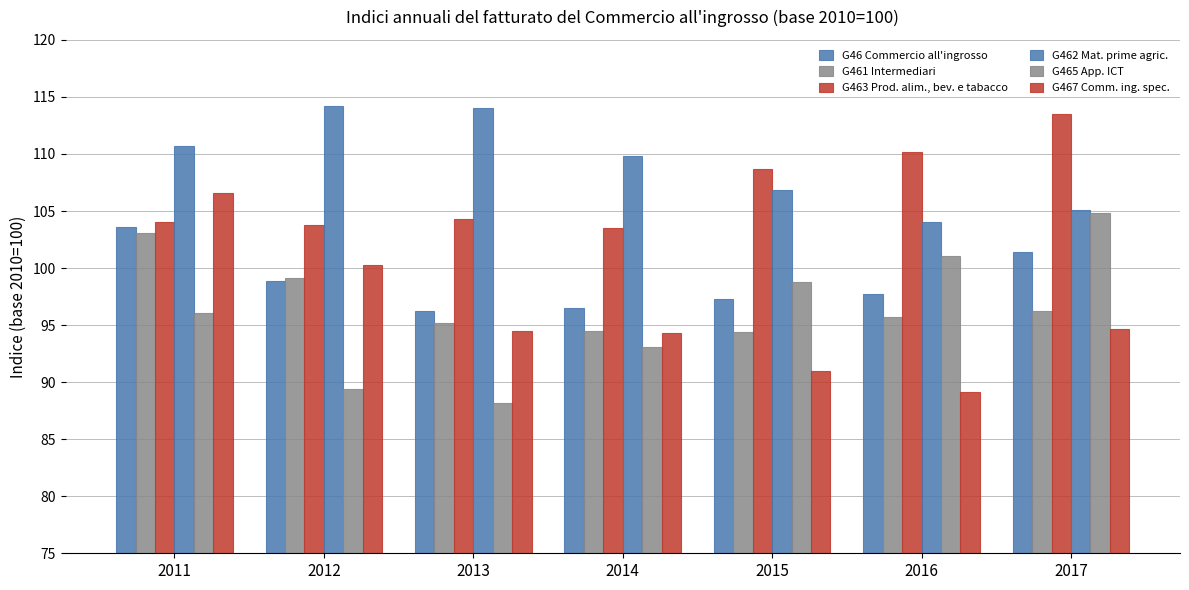

How many groups of bars are there?

7